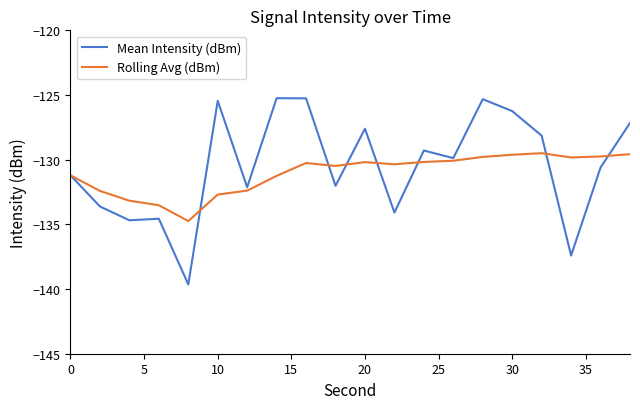

What is the minimum value shown in the chart?

-139.6